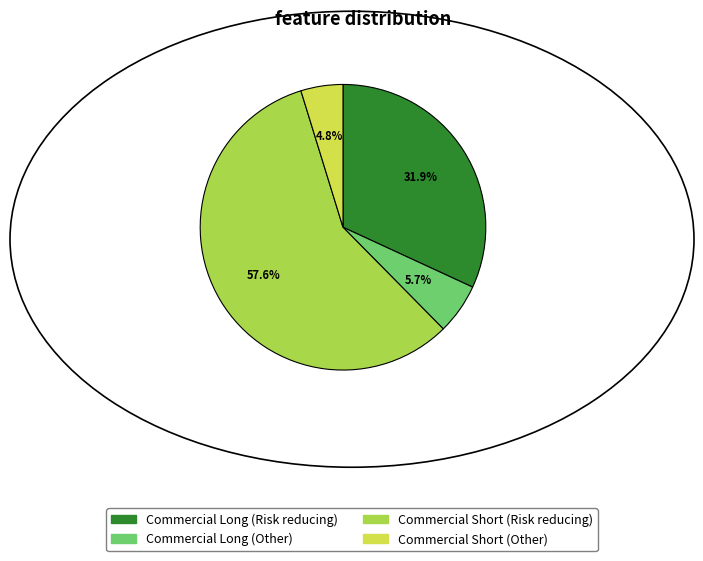

Which slice represents more than half of the pie?

Commercial Short (Risk reducing)